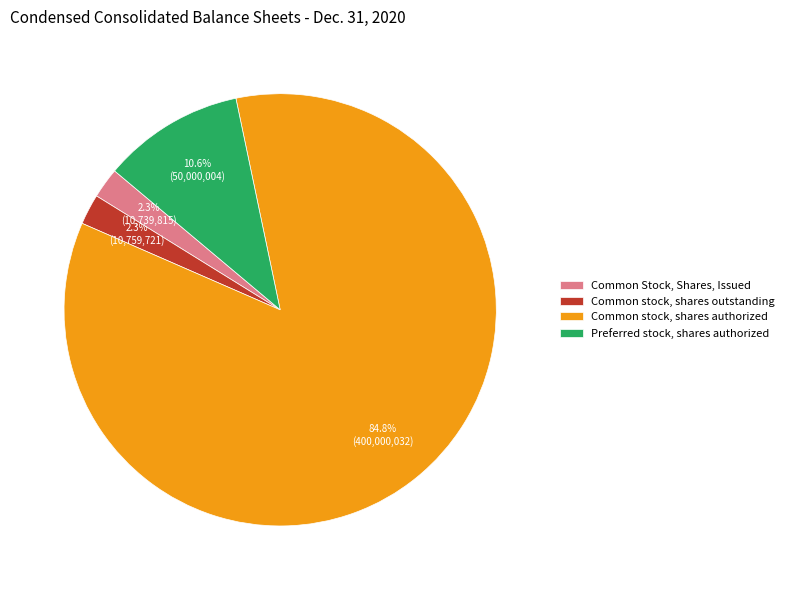

The Common stock, shares authorized slice represents 85% of the pie. True or false?

True